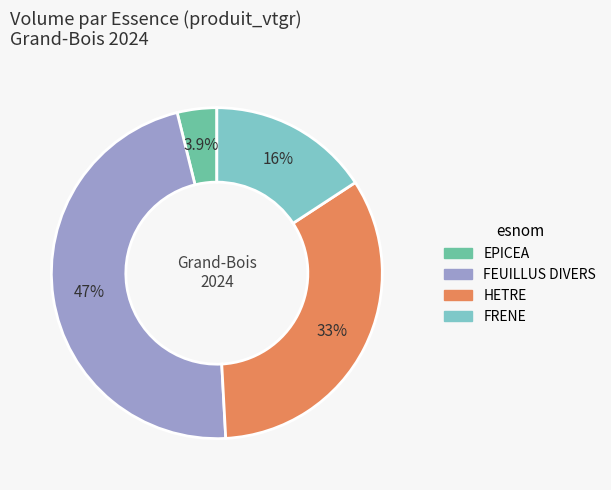

True or false: HETRE accounts for 45% of the total.

False